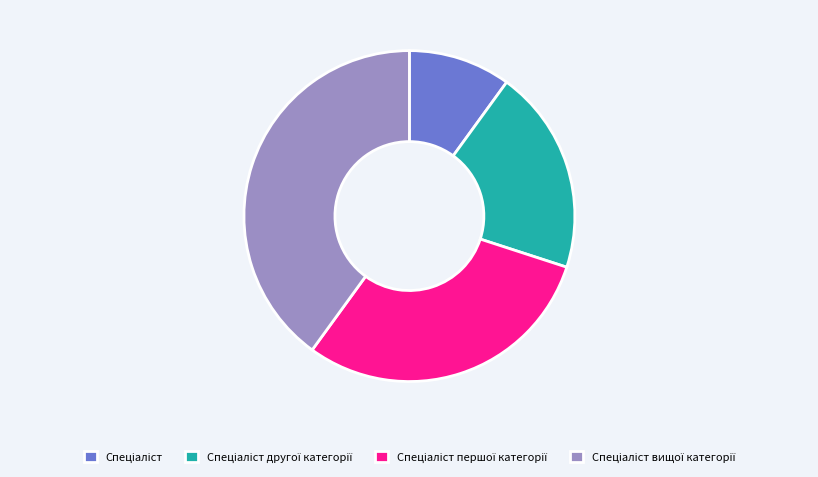

How many segments does this pie chart have?

4